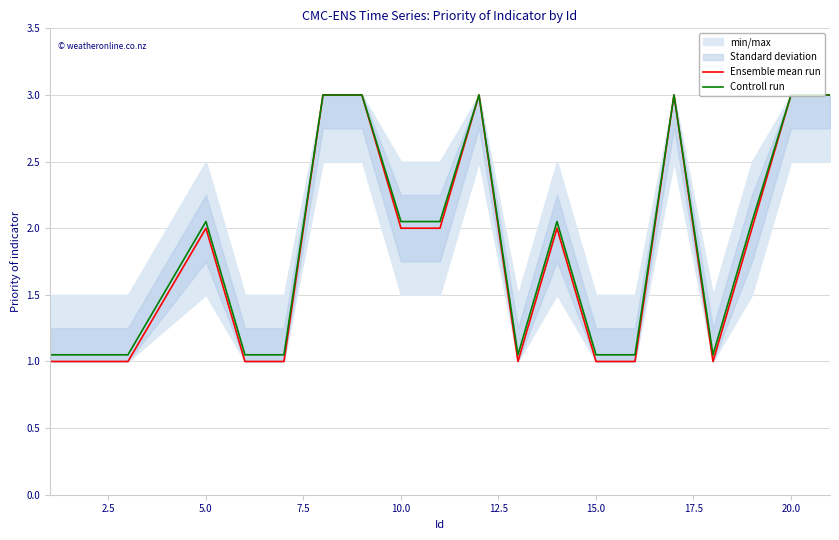

Is this an area chart (filled region under the line)?

No